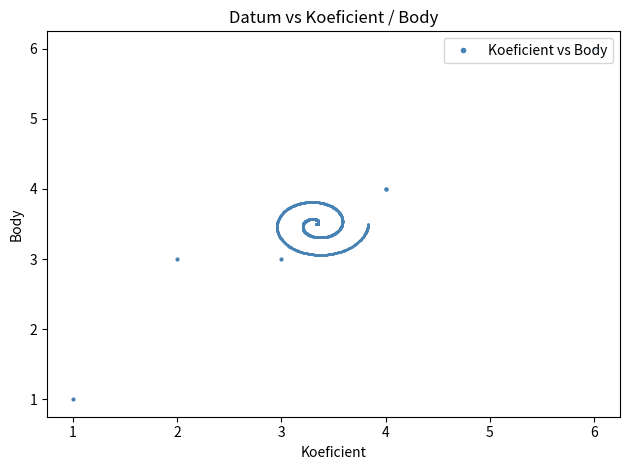

Where is the data nearest to the value 3?

2